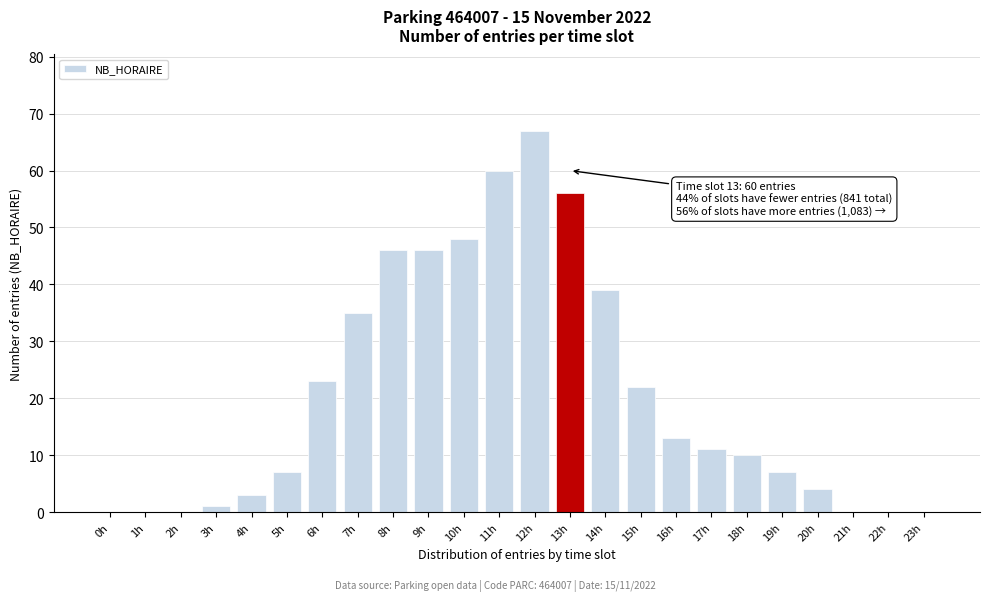

Reading right to left, transcribe all the data shown in this chart.

23h=0	22h=0	21h=0	20h=4	19h=7	18h=10	17h=11	16h=13	15h=22	14h=39	13h=56	12h=67	11h=60	10h=48	9h=46	8h=46	7h=35	6h=23	5h=7	4h=3	3h=1	2h=0	1h=0	0h=0